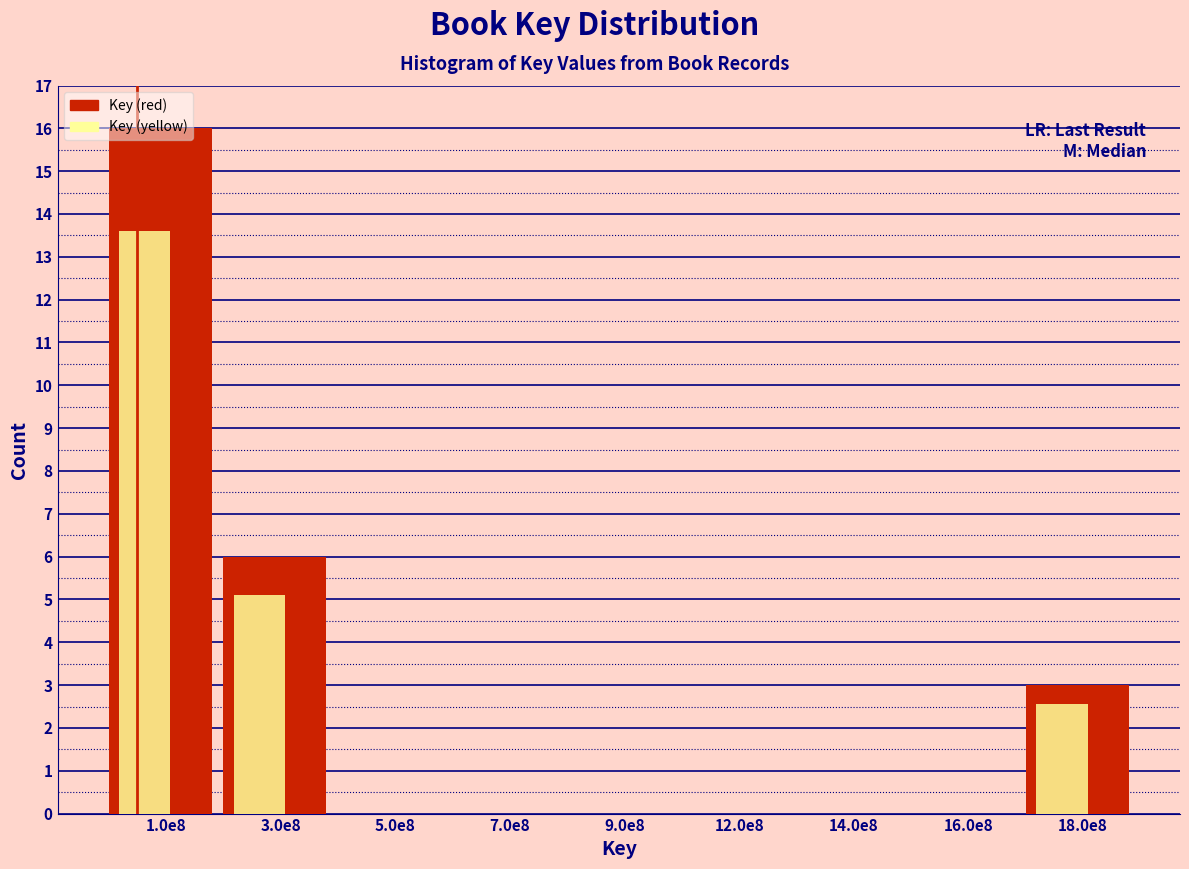

At which category is the sum across all series the highest?

1.0e8